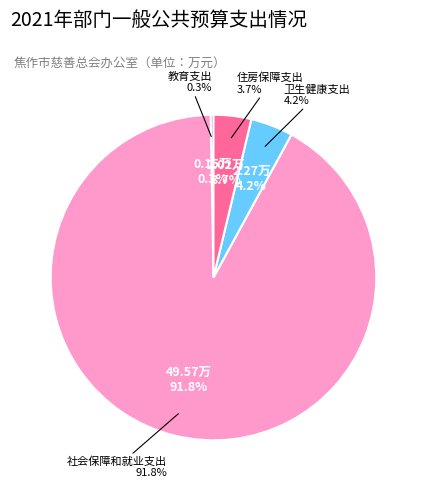

Which has a higher value, 社会保障和就业支出 or 住房保障支出?

社会保障和就业支出